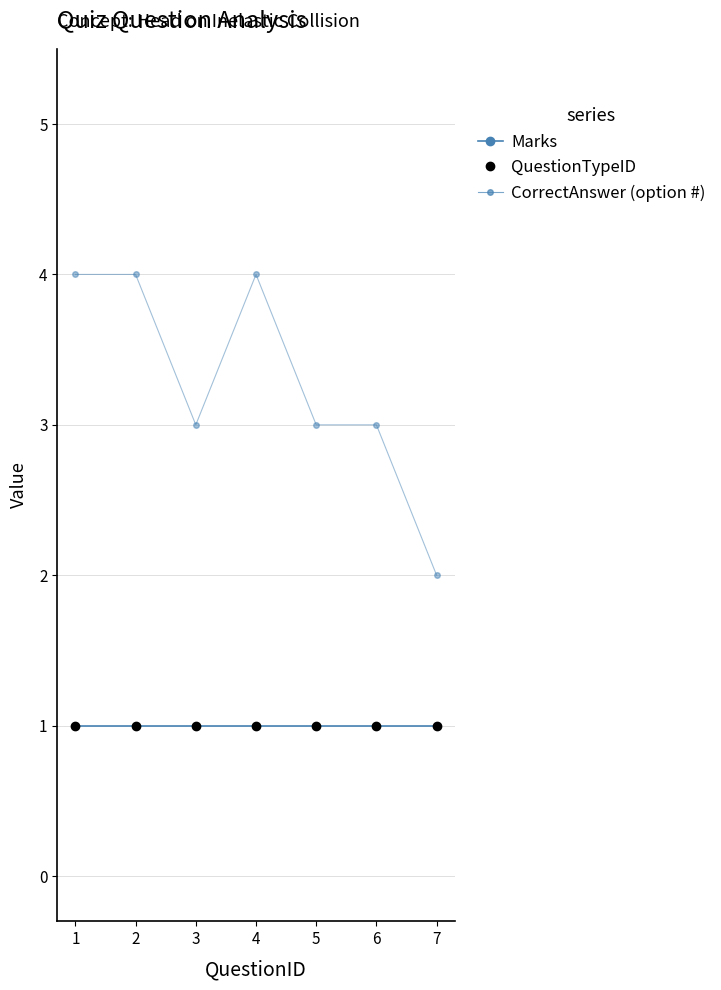

Which label corresponds to the largest value in the chart?

1